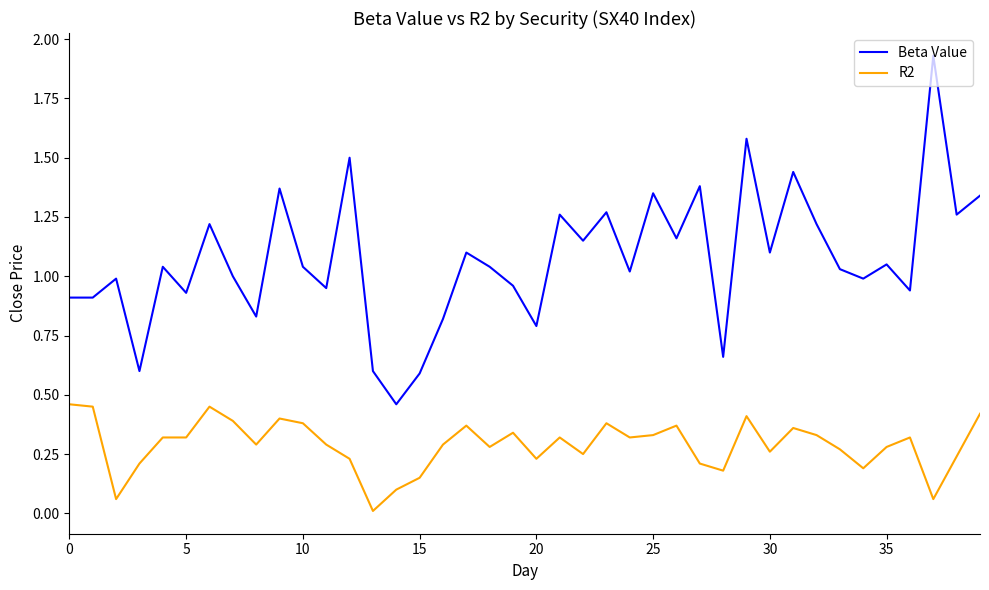

True or false: Beta Value and R2 cross at least once.

False